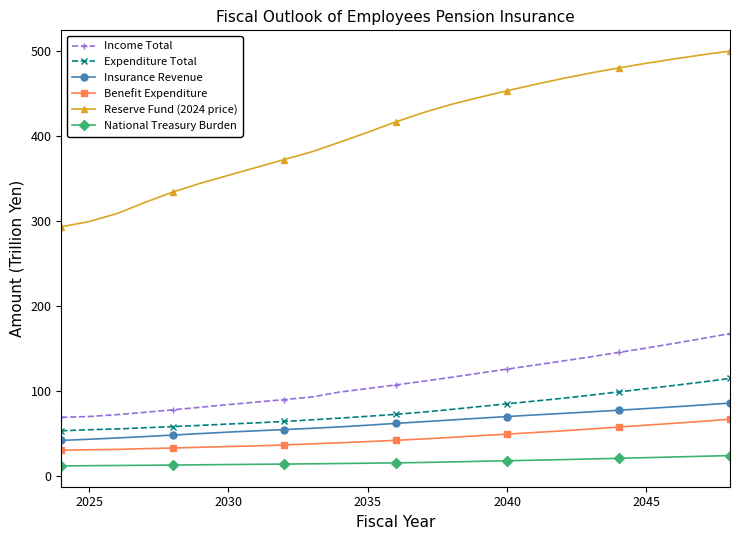

What is the lowest value of the Benefit Expenditure series?

30.0